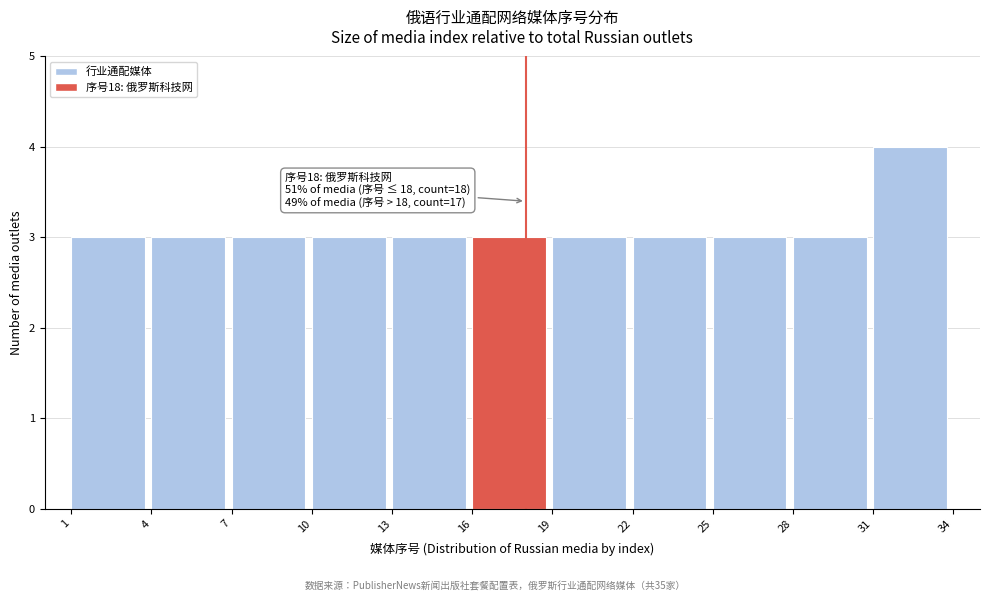

Which range on the x-axis has the tallest bar?

31 to 34